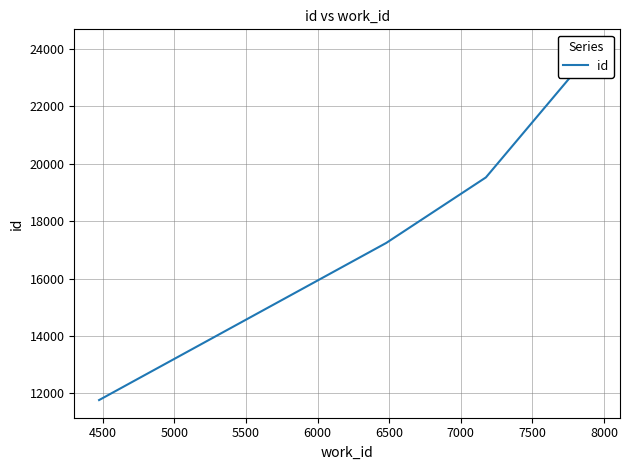

The value at 4500 is 5093. True or false?

False